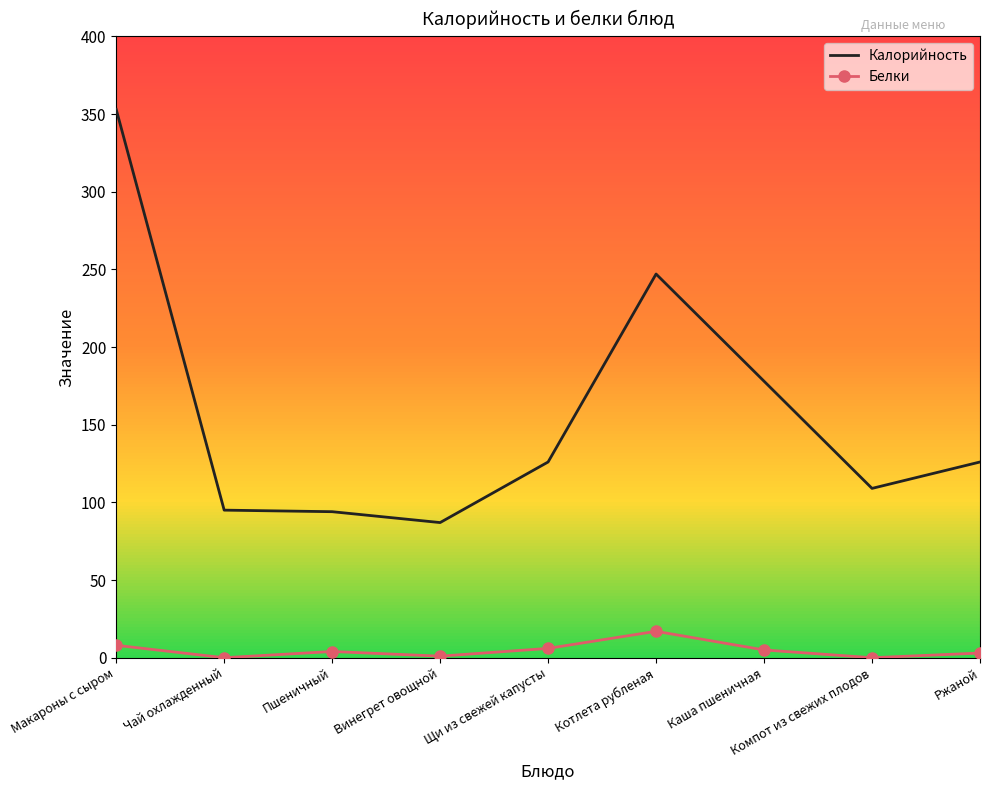

What is the average value of the Калорийность series?

157